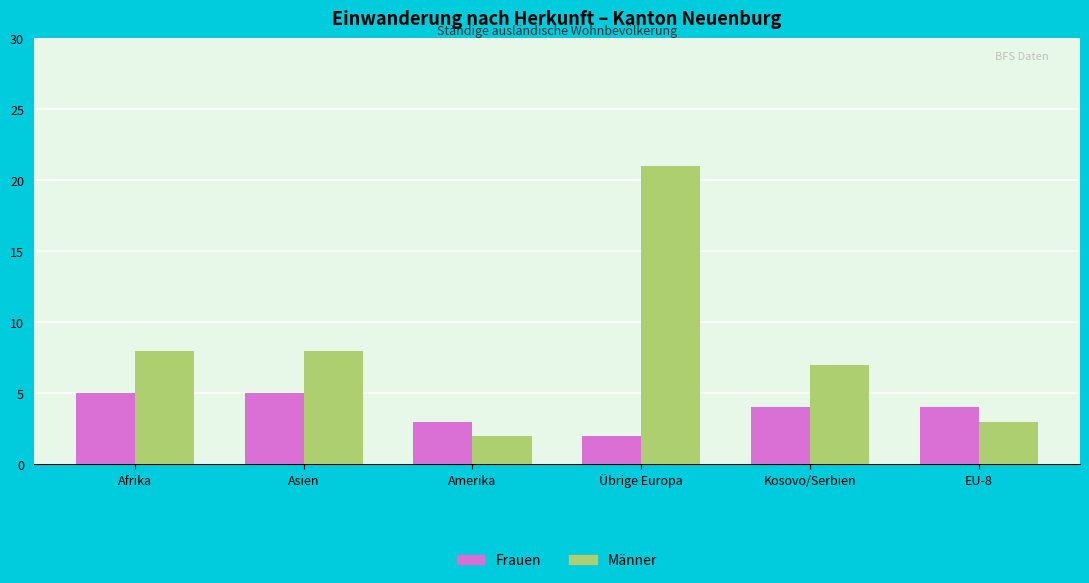

What is the total value across all series at Afrika?

13